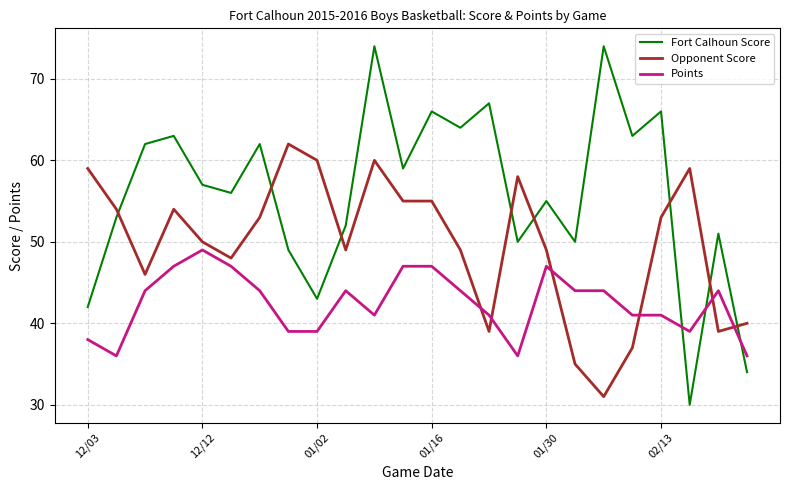

How many series are shown in this chart?

3